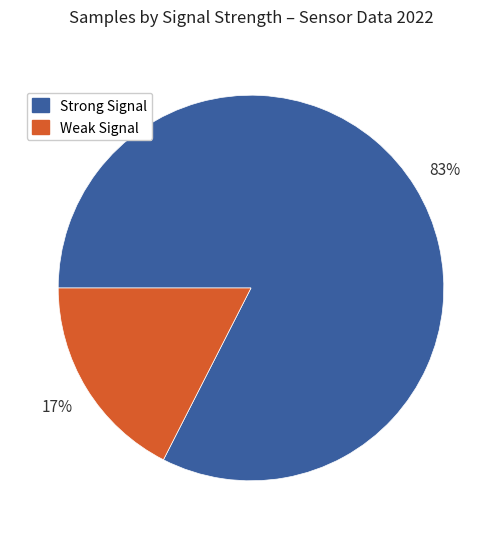

To the nearest percent, what is the average slice percentage?

50%